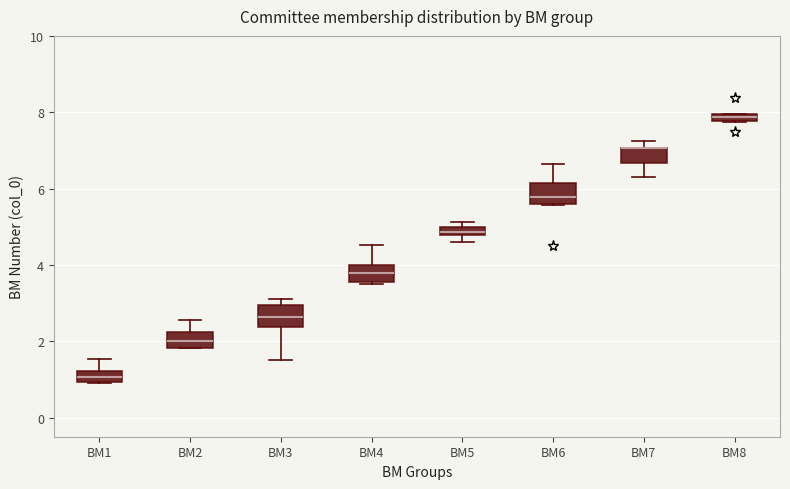

Where is the upper edge of the box for BM5 on the y-axis? The values are not printed on the chart, so give them approximately, as read against the axis.

5.0